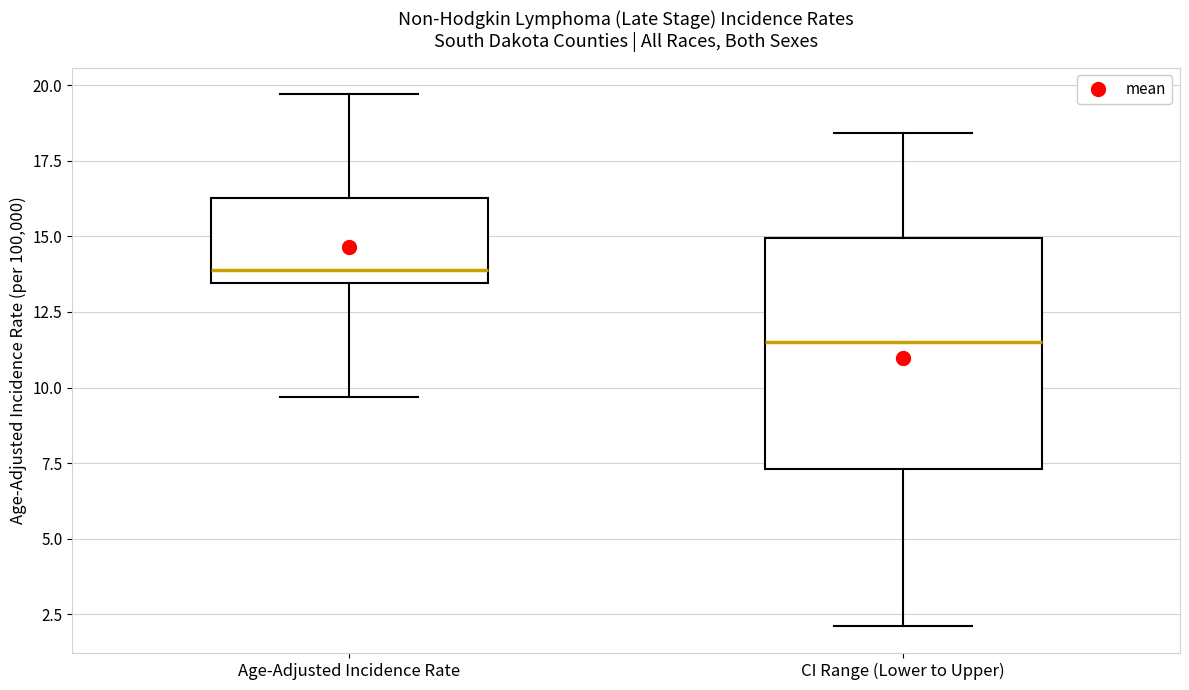

Where does the lower whisker of the box for Age-Adjusted Incidence Rate end on the y-axis? The values are not printed on the chart, so give them approximately, as read against the axis.

9.5